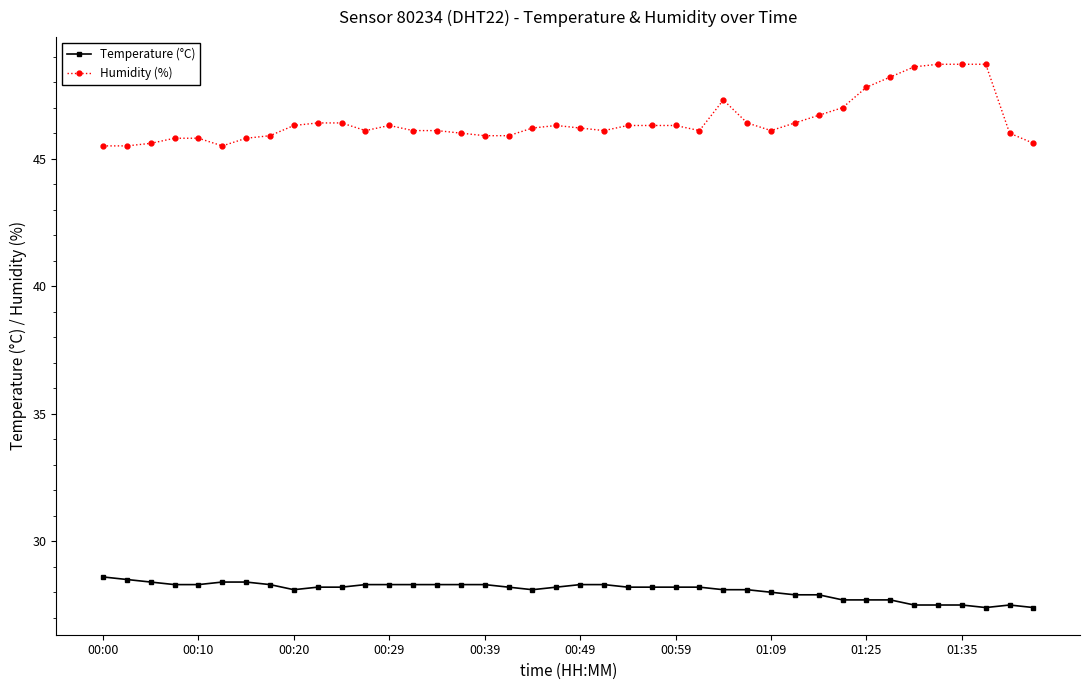

Which series has the largest total across all categories?

Humidity (%)